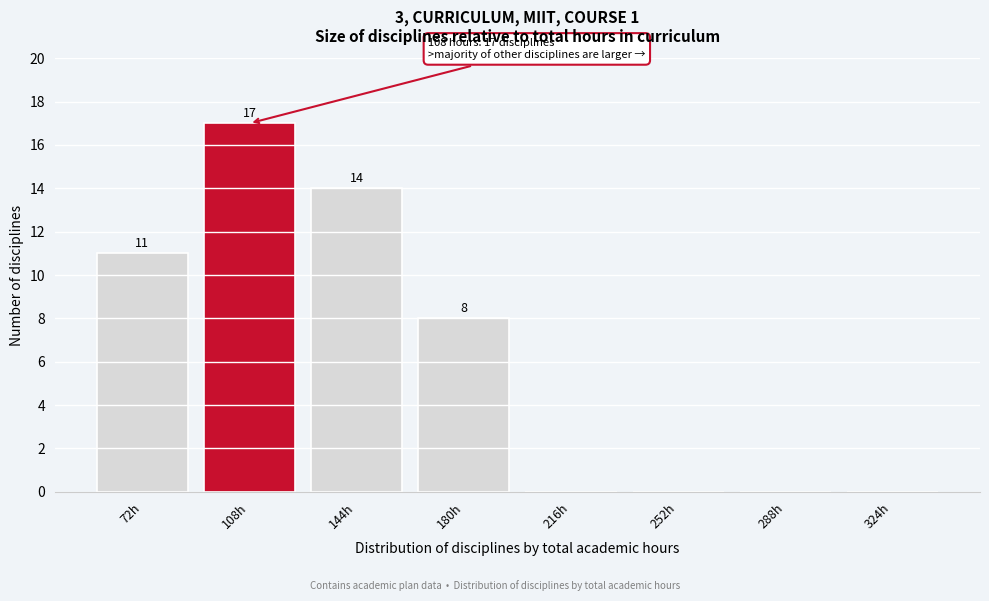

Reading right to left, extract all data points from this chart.

324h=0	288h=0	252h=0	216h=0	180h=8	144h=14	108h=17	72h=11